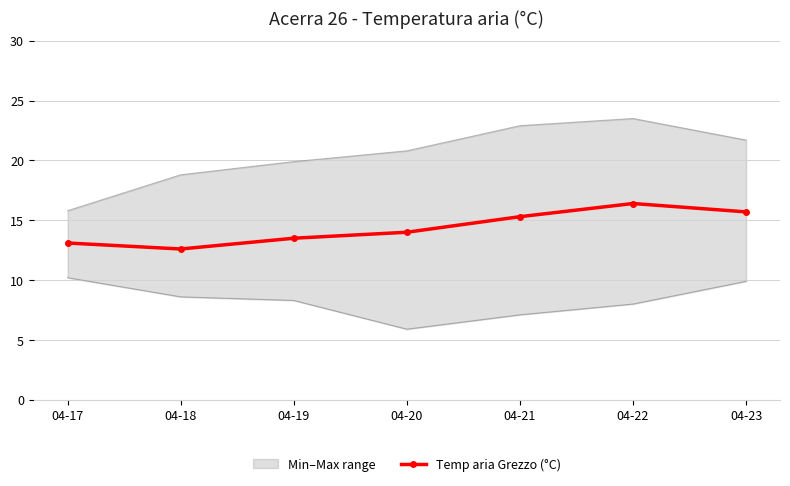

Between 04-23 and 04-21, which is larger?

04-23